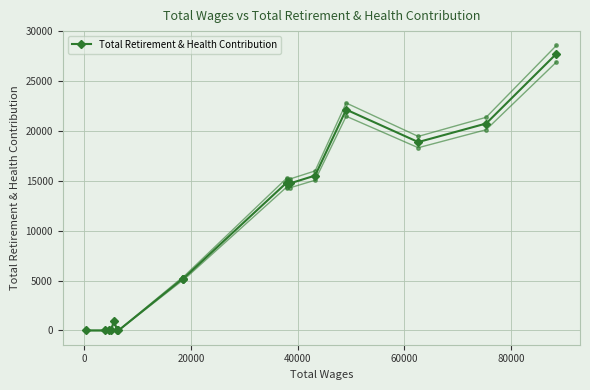

Reading right to left, list all the values displayed in this chart.

27755	20751	18891	22147	15533	14746	14767	14813	5204	5204	0	0	958	0	0	0	0